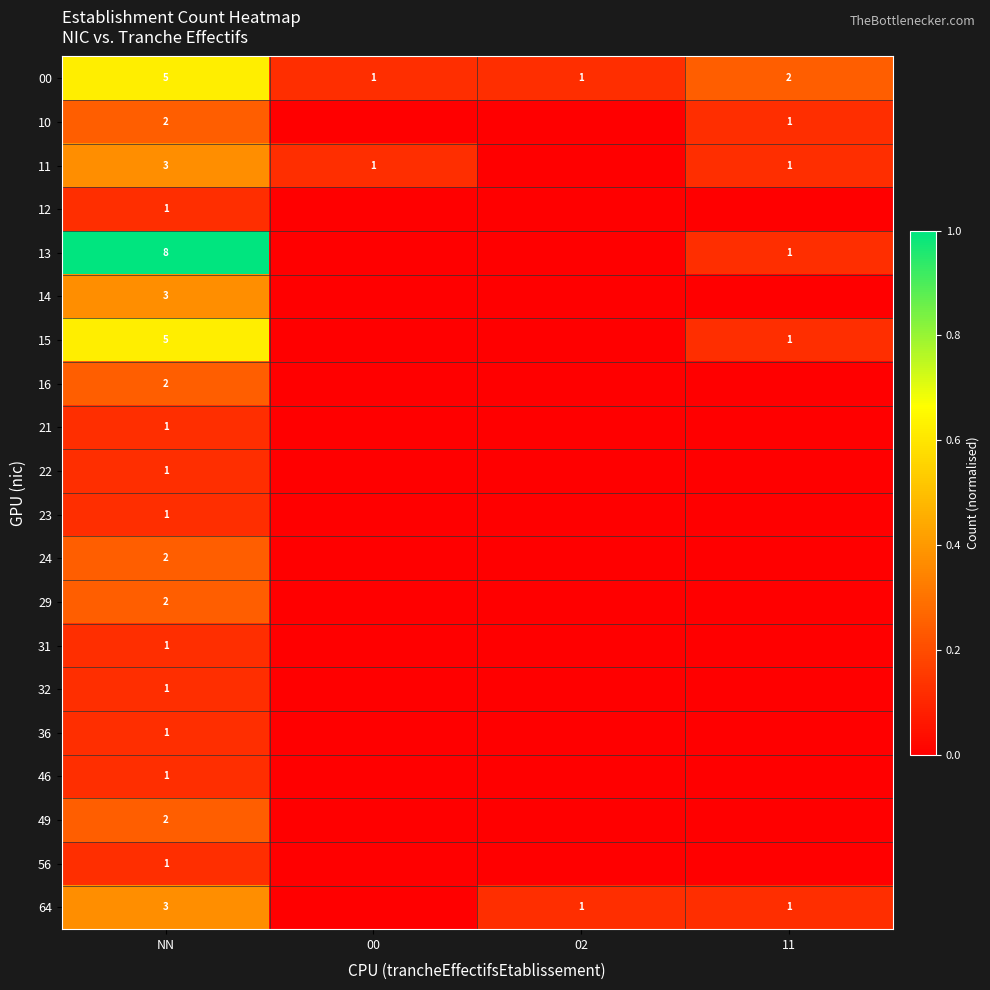

Which has a higher value, NN or 00?

NN